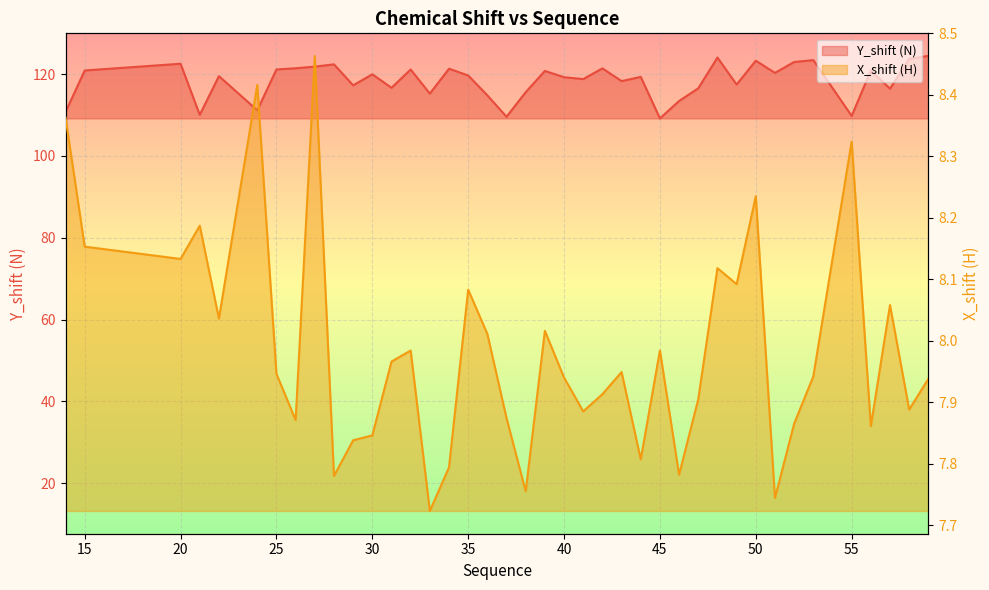

At which category does X_shift (H) reach its first local valley?

20